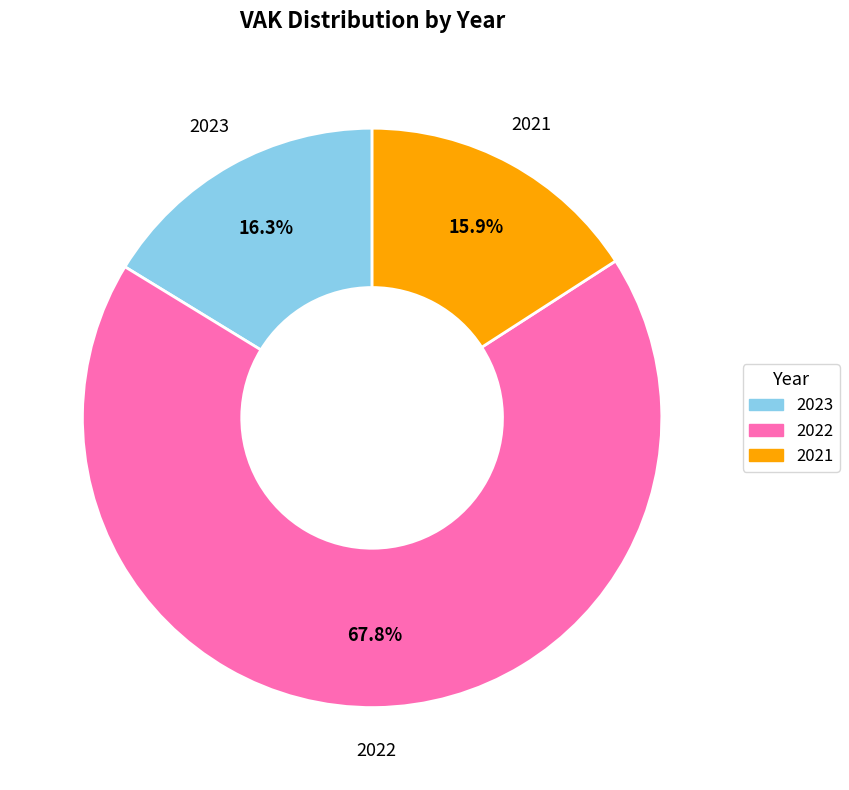

To the nearest percent, what is the average slice percentage?

33%